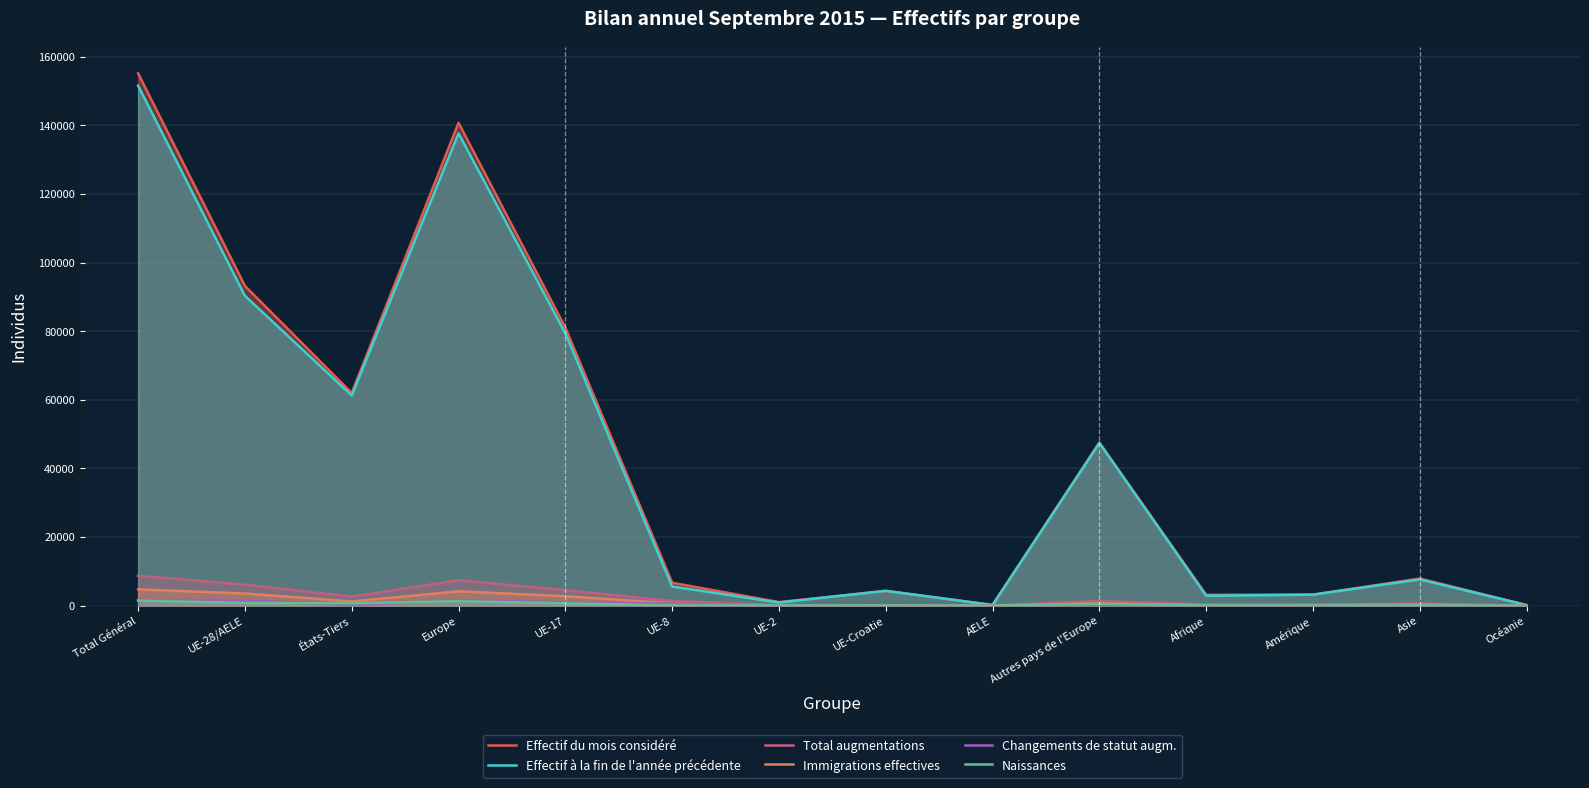

What position from the right is UE-8?

9